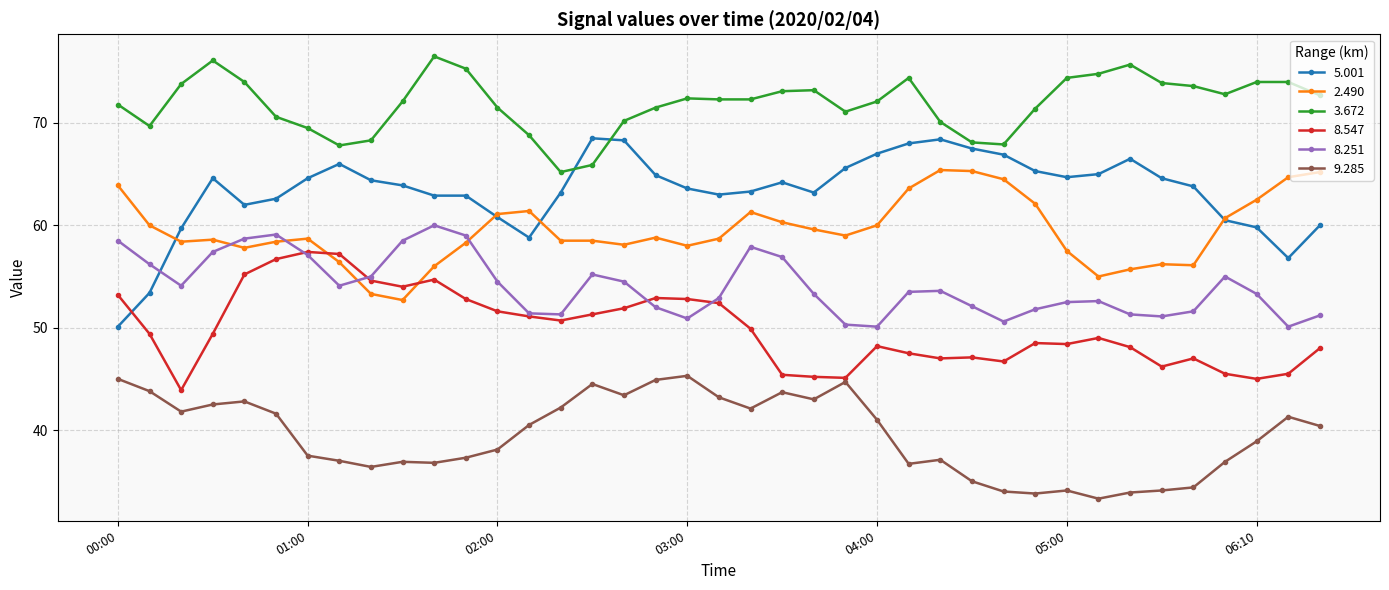

What is the maximum value for 2.490?

65.4